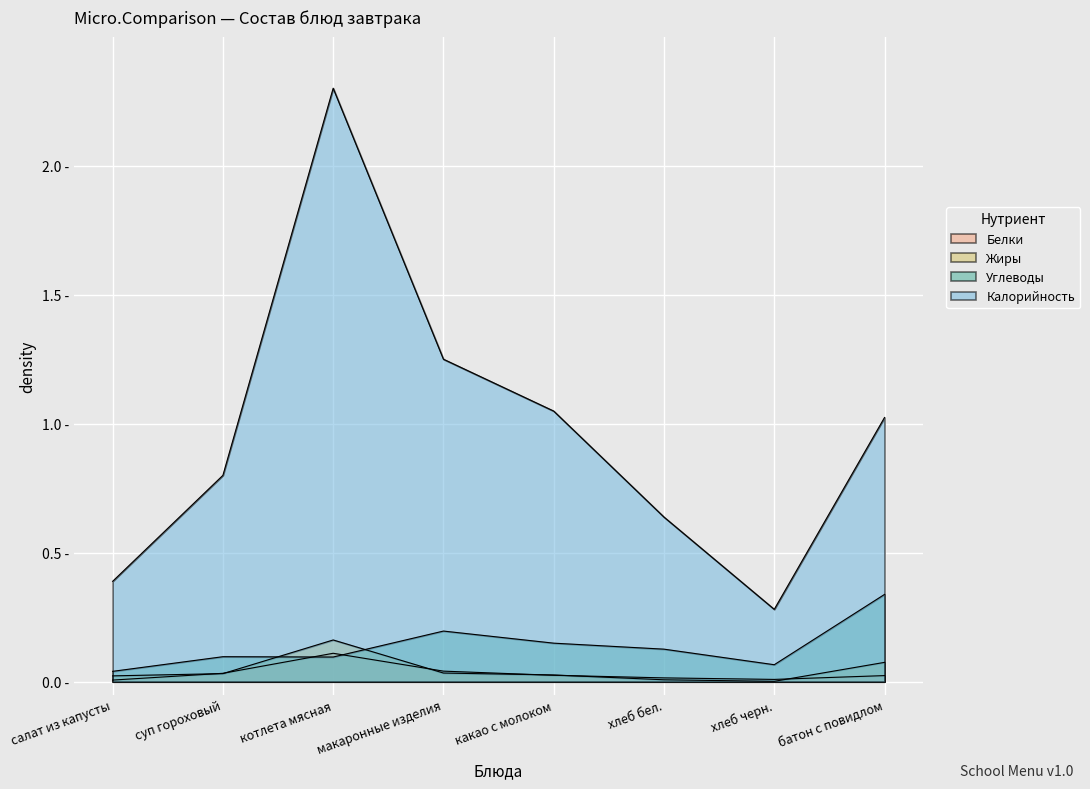

At which category is the sum across all series the highest?

котлета мясная